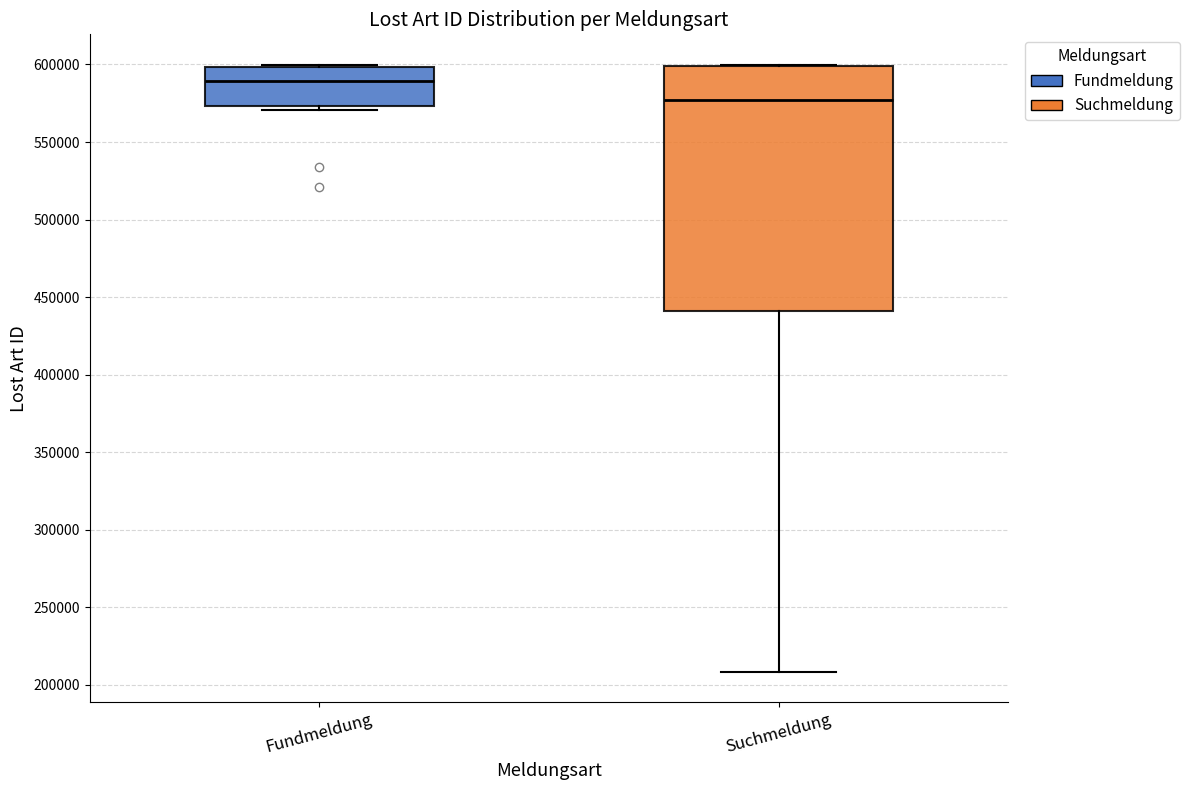

Where is the lower edge of the box for Fundmeldung on the y-axis? The values are not printed on the chart, so give them approximately, as read against the axis.

575000